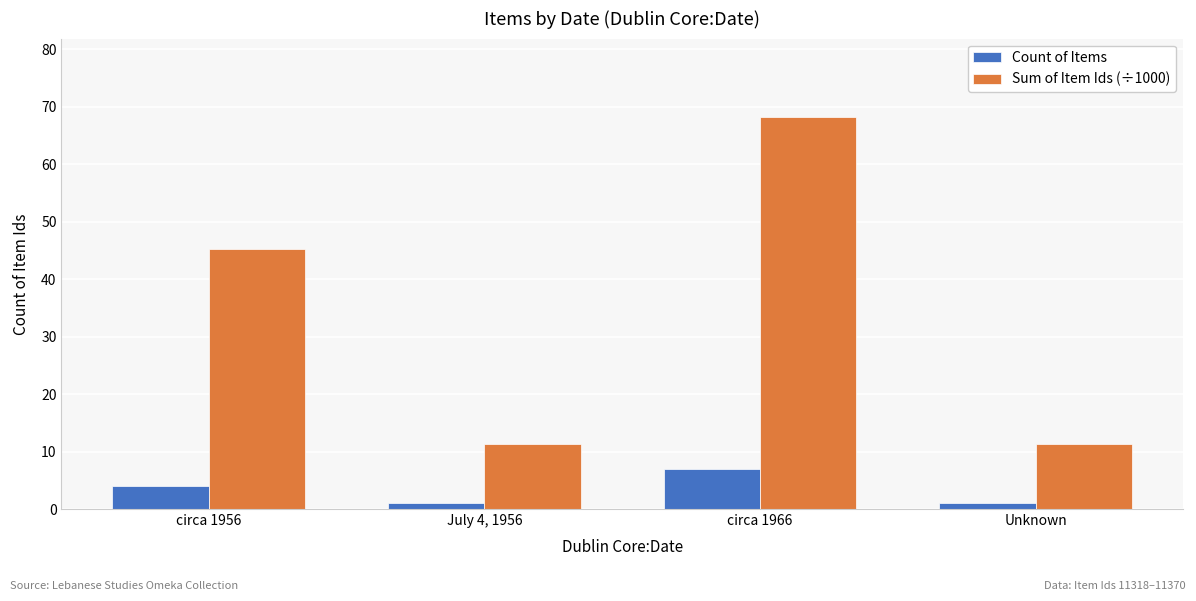

What is the label of the 2nd bar from the left?

July 4, 1956